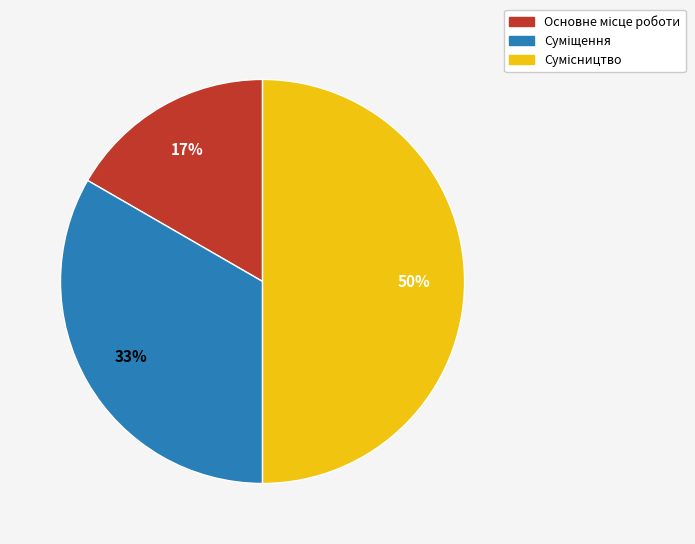

To the nearest percent, what is the difference between the largest and smallest slice percentages?

33%